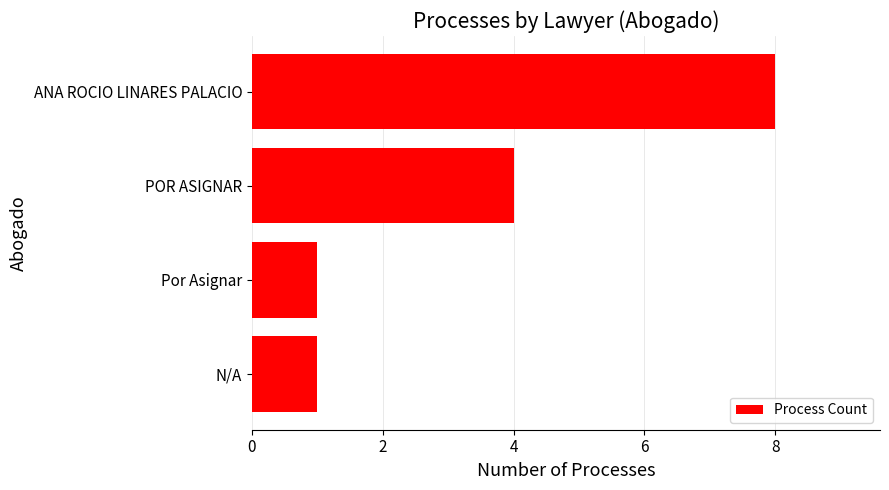

The value at ANA ROCIO LINARES PALACIO is 8. True or false?

True